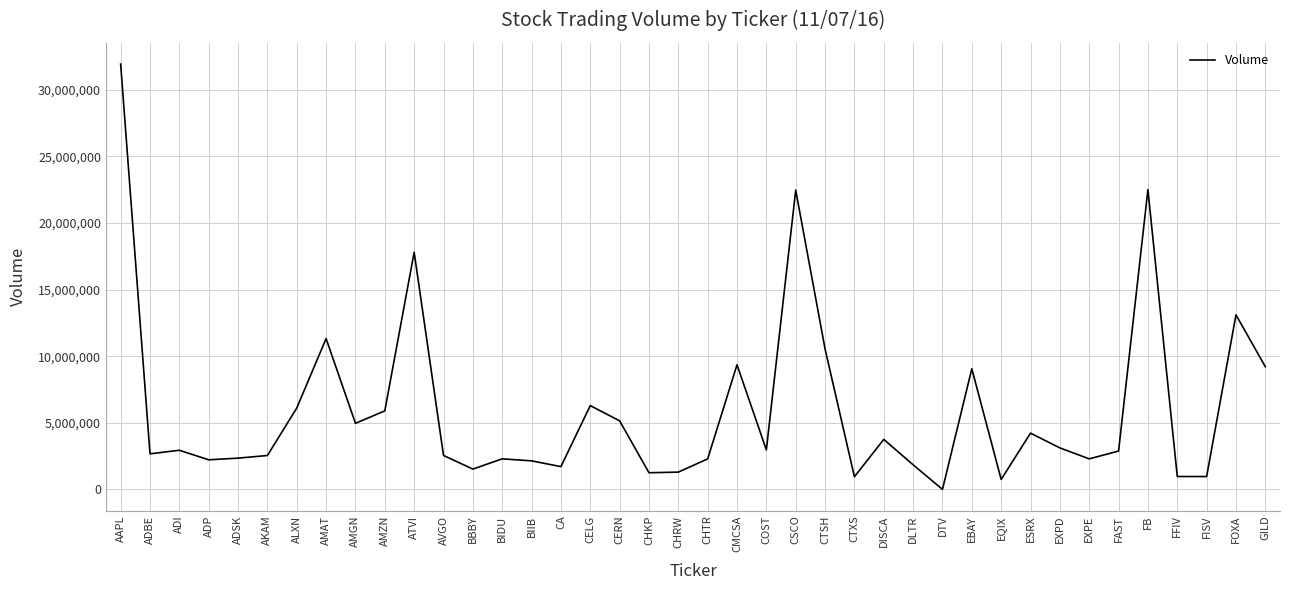

What is the sum of all values?

238240301